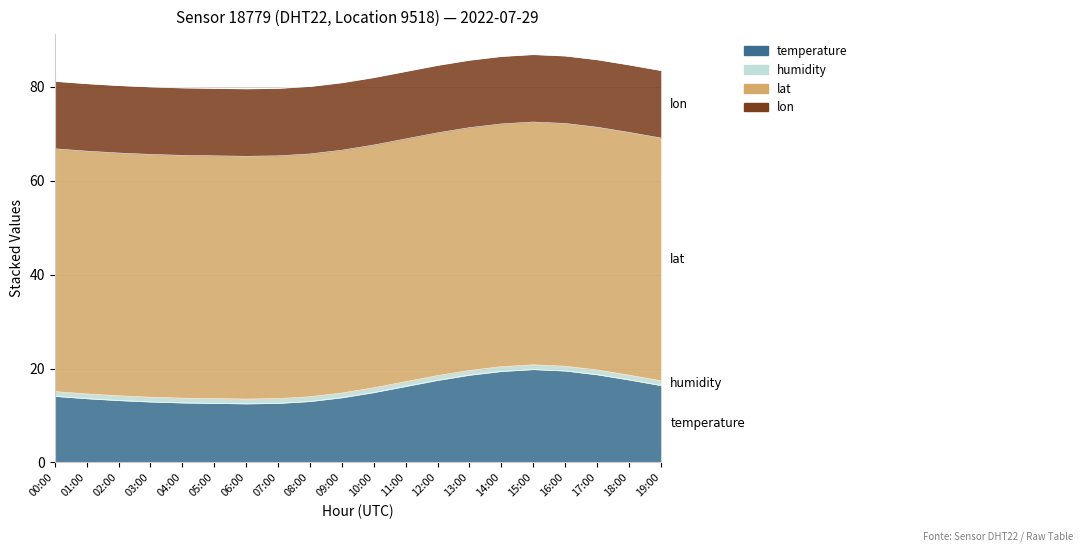

What is the sum of the lat values at 12:00 and 01:00?

103.4